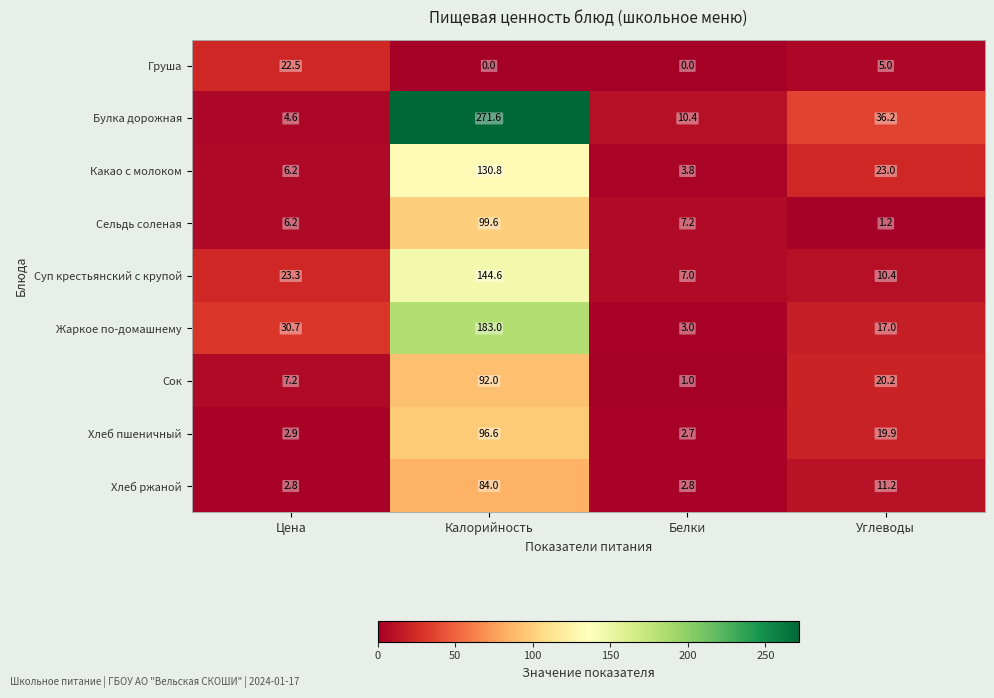

What is the difference between the highest and lowest values at Калорийность?

271.6